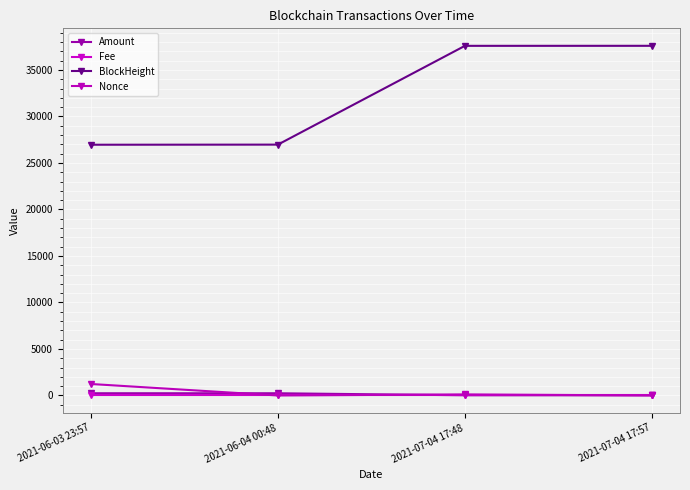

What are all the series names shown in the legend?

Amount, Fee, BlockHeight, Nonce